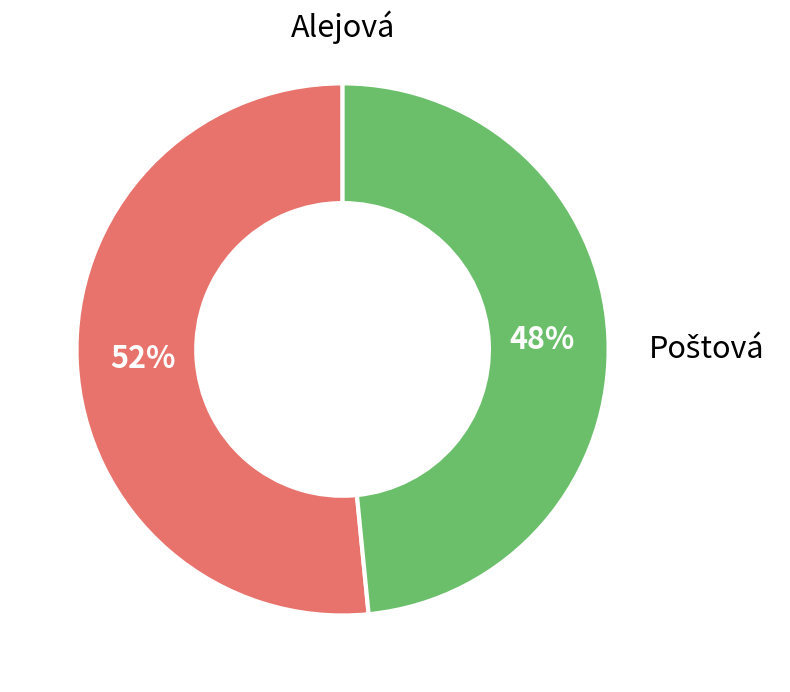

To the nearest percent, what is the average slice percentage?

50%